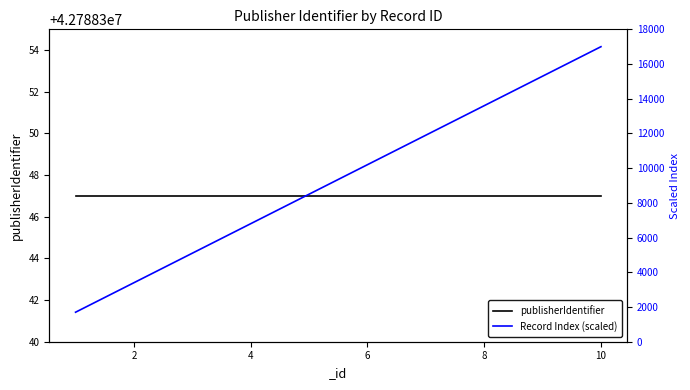

The value of publisherIdentifier at 4 is 17695241. True or false?

False